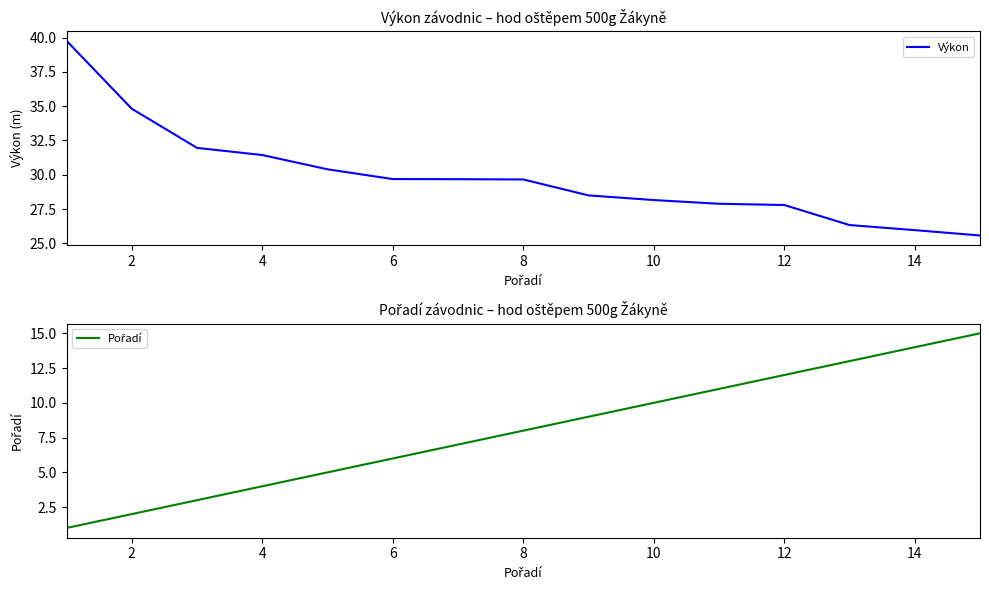

What is the maximum value for Výkon?

39.8